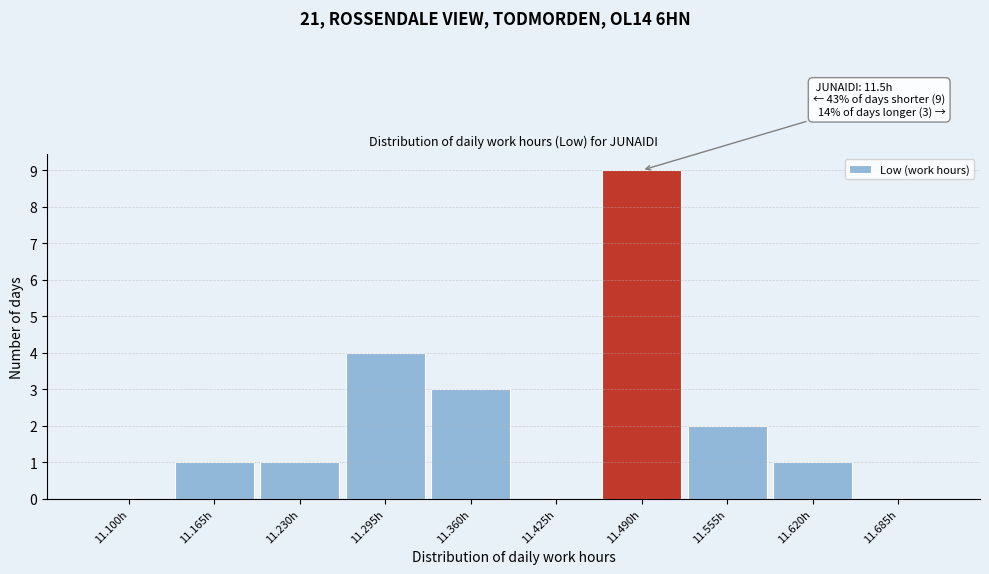

Reading left to right, list all the values displayed in this chart.

11.100h=0	11.165h=1	11.230h=1	11.295h=4	11.360h=3	11.425h=0	11.490h=9	11.555h=2	11.620h=1	11.685h=0